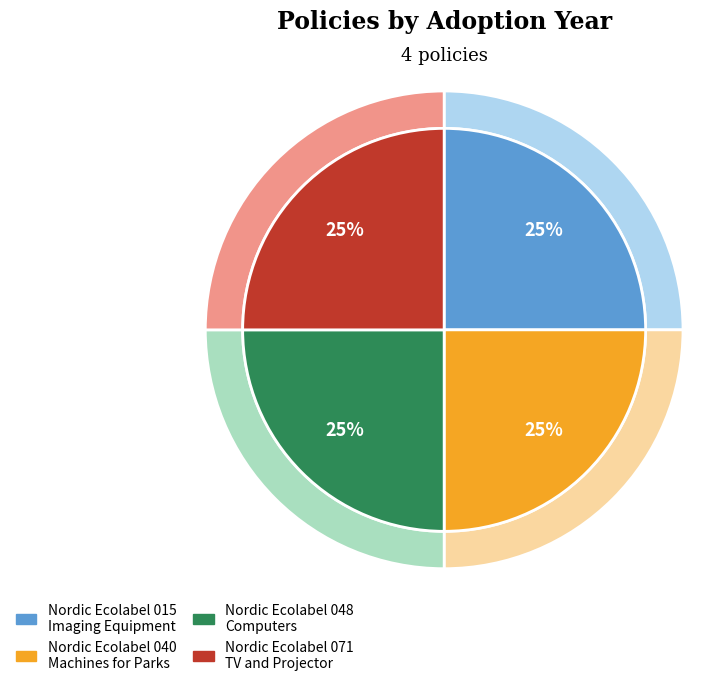

How many slices are in this pie chart?

4